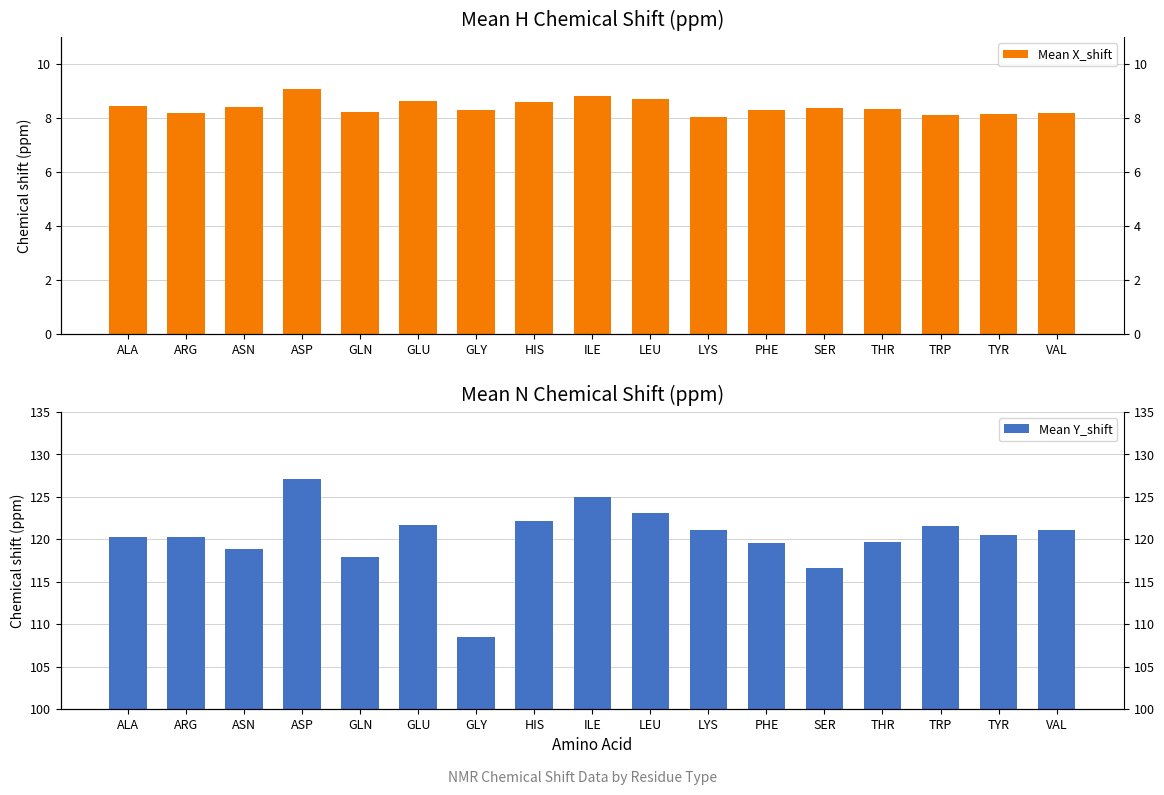

Count the number of categories in the chart.

17